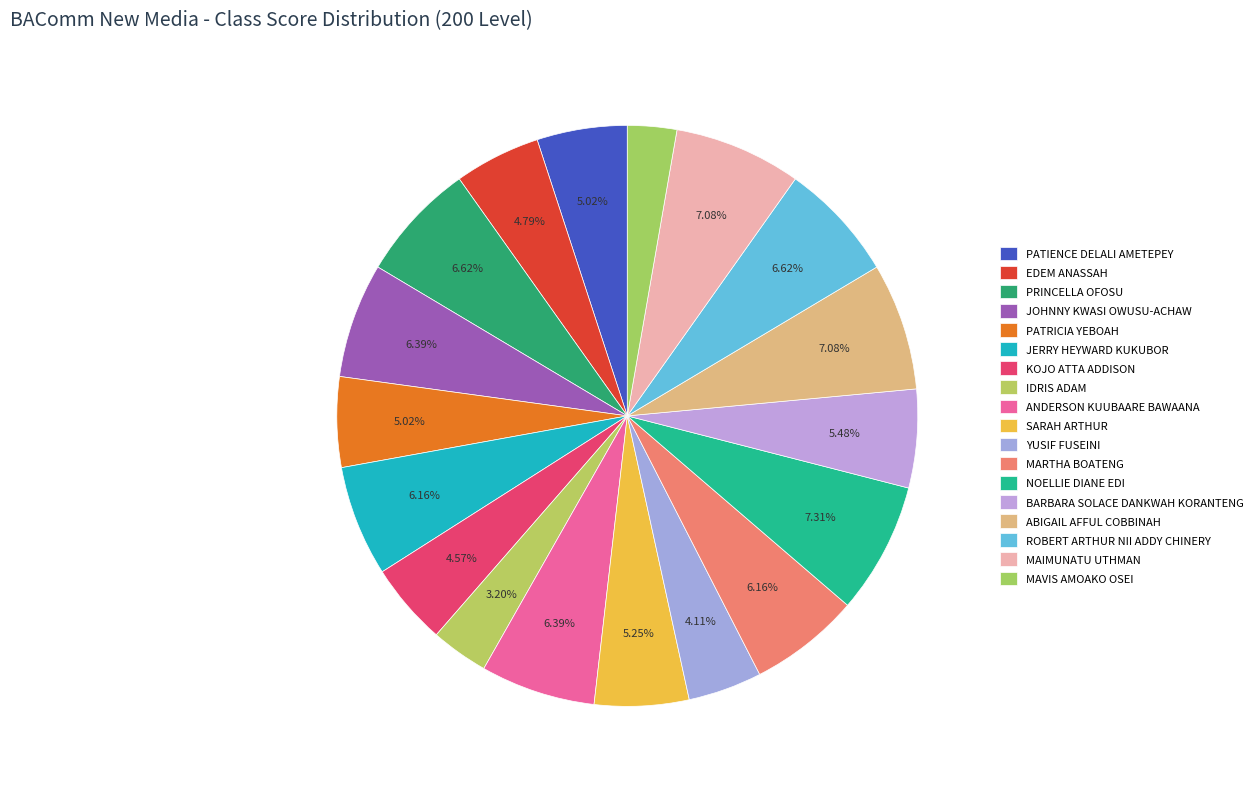

Count the number of slices in the pie.

18